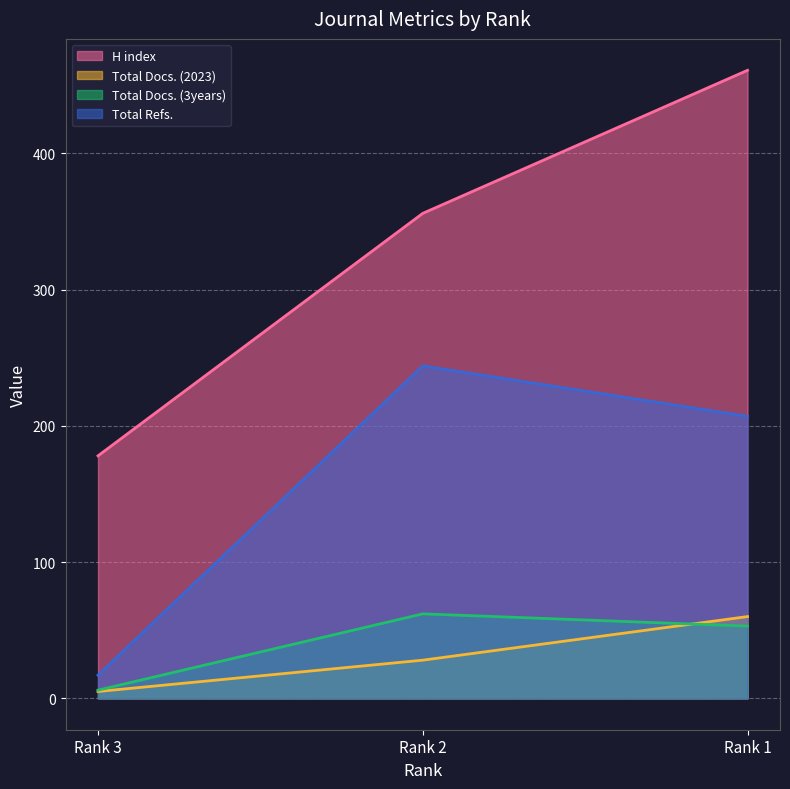

How many lines are shown in the chart?

4